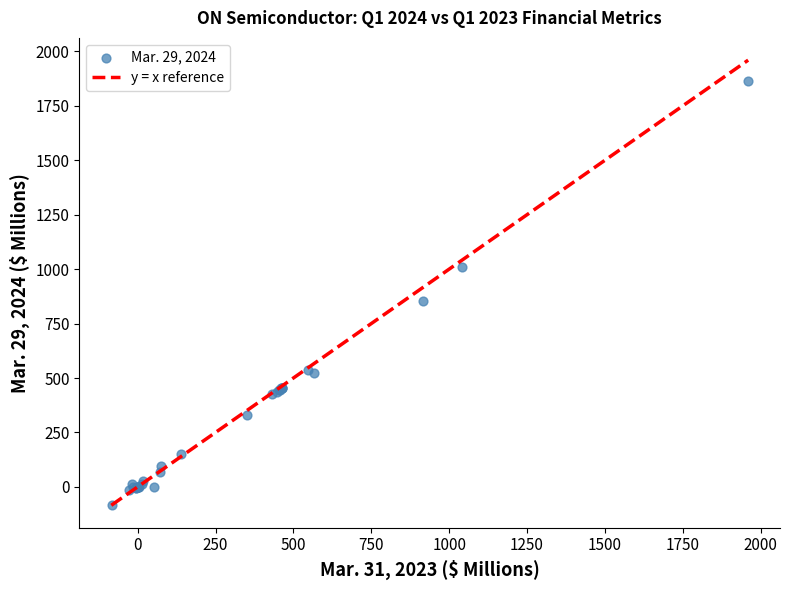

What Y value in the scatter plot is closest to 889?

853.6